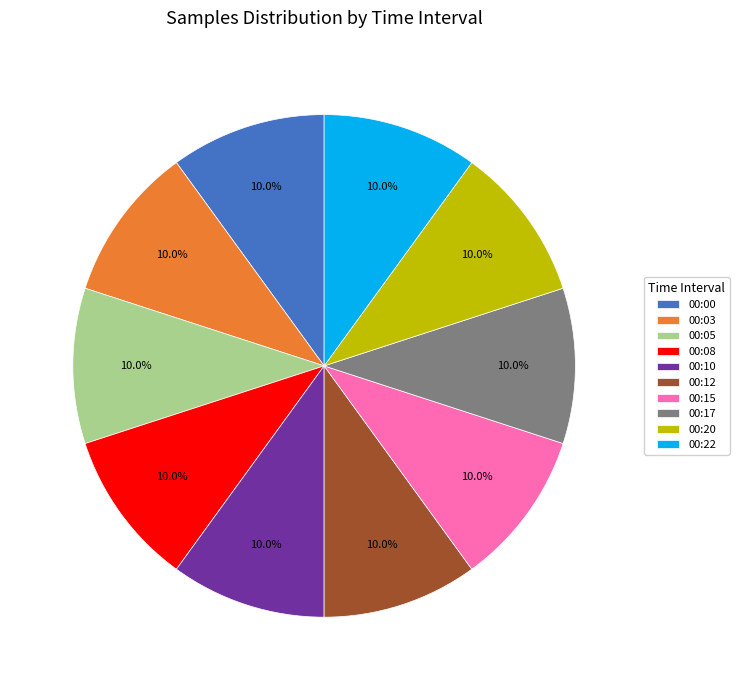

Is 00:20 the majority of the pie?

No